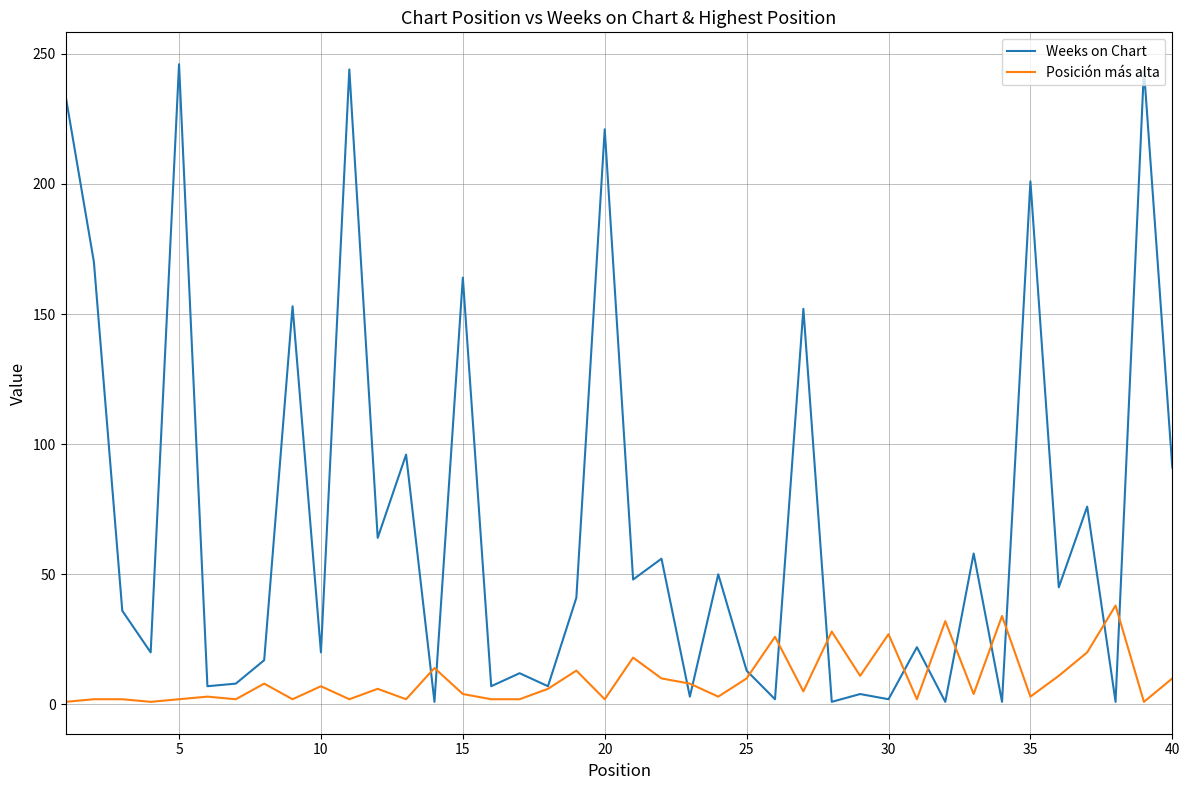

After their last crossing, which series has the higher values: Weeks on Chart or Posición más alta?

Weeks on Chart